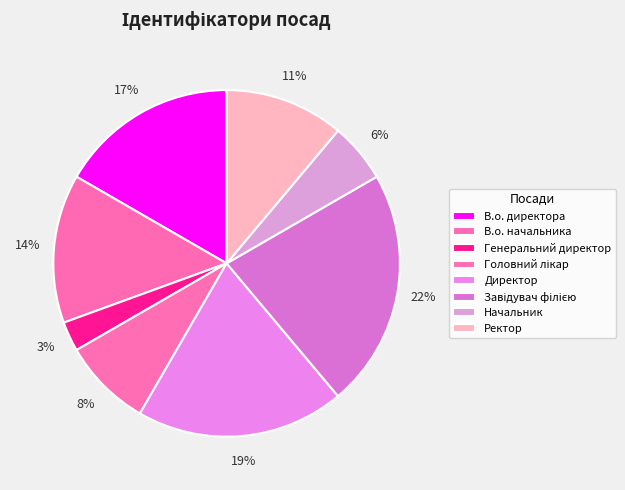

Rank the categories by value from highest to lowest.

Завідувач філією, Директор, В.о. директора, В.о. начальника, Ректор, Головний лікар, Начальник, Генеральний директор